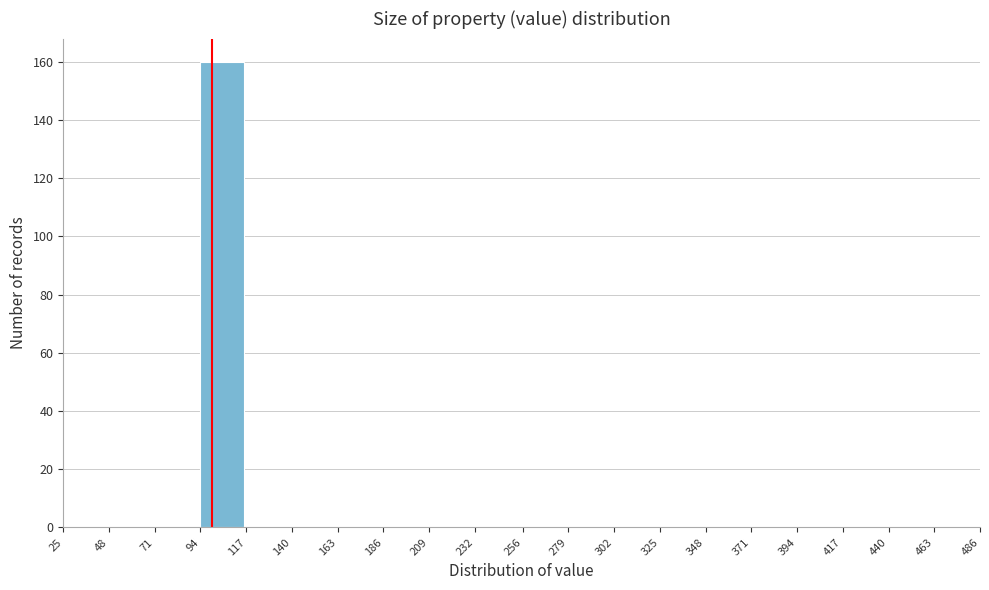

Which range on the x-axis has the tallest bar?

94 to 117